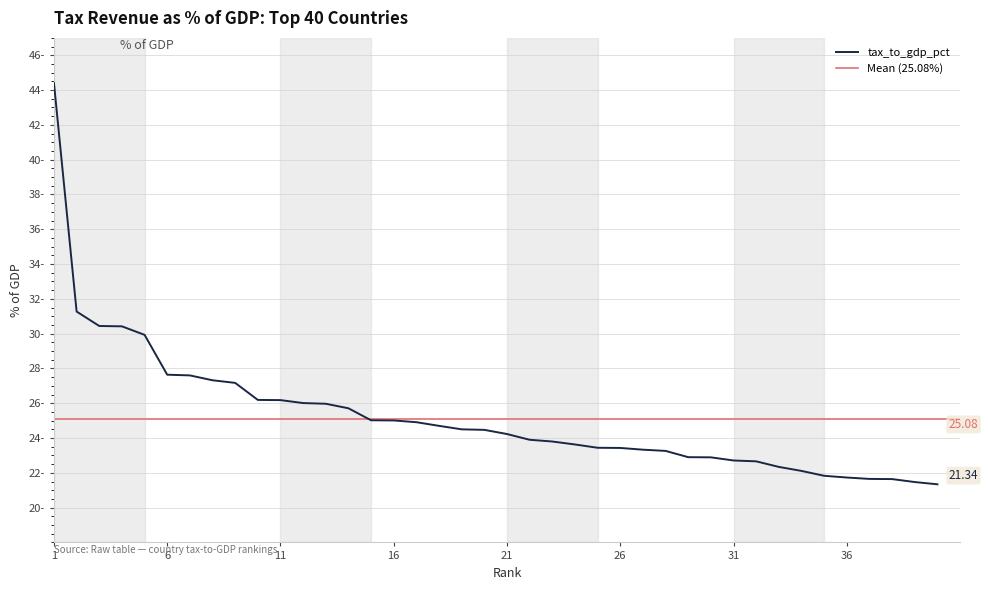

What is the change in value from 5 to 39?

-8.5